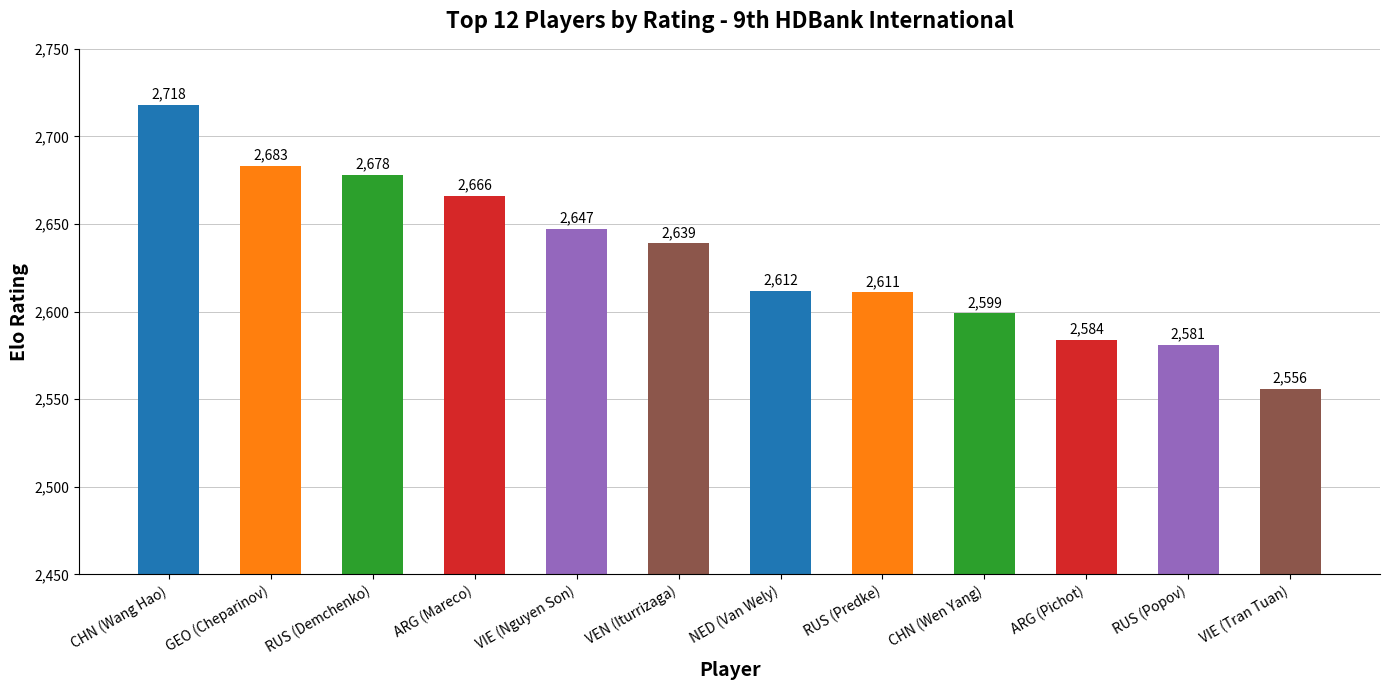

Approximately how many times larger is the value at CHN (Wen Yang) compared to VIE (Nguyen Son)?

1.0